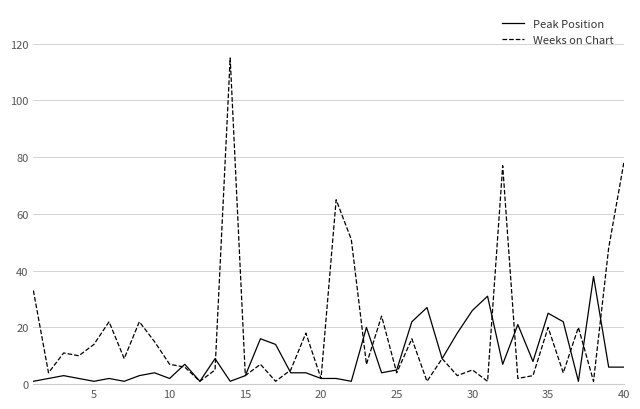

Which series has the widest spread of values?

Weeks on Chart